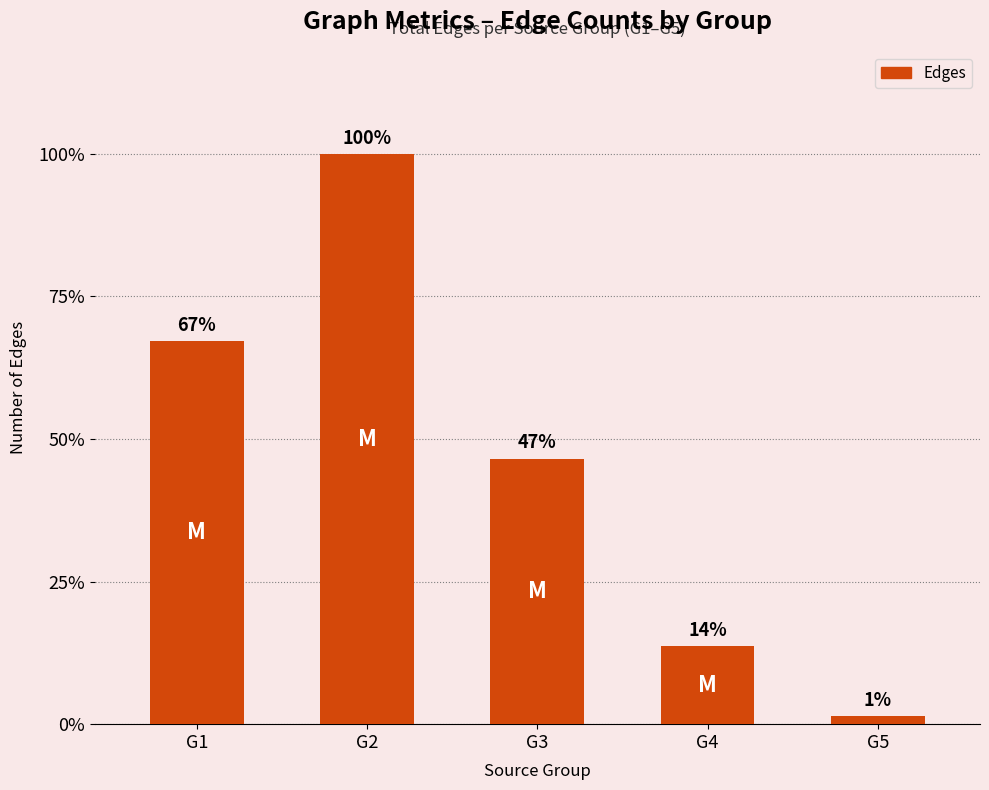

What is the smallest value displayed?

1